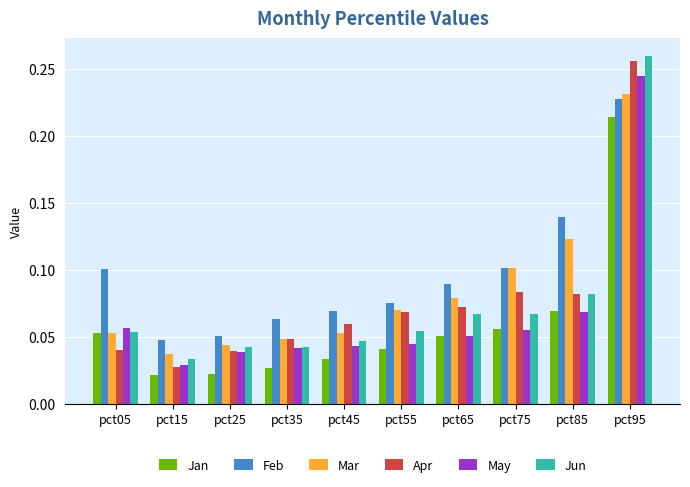

True or false: Jun has a value of 0.1 at pct55.

True